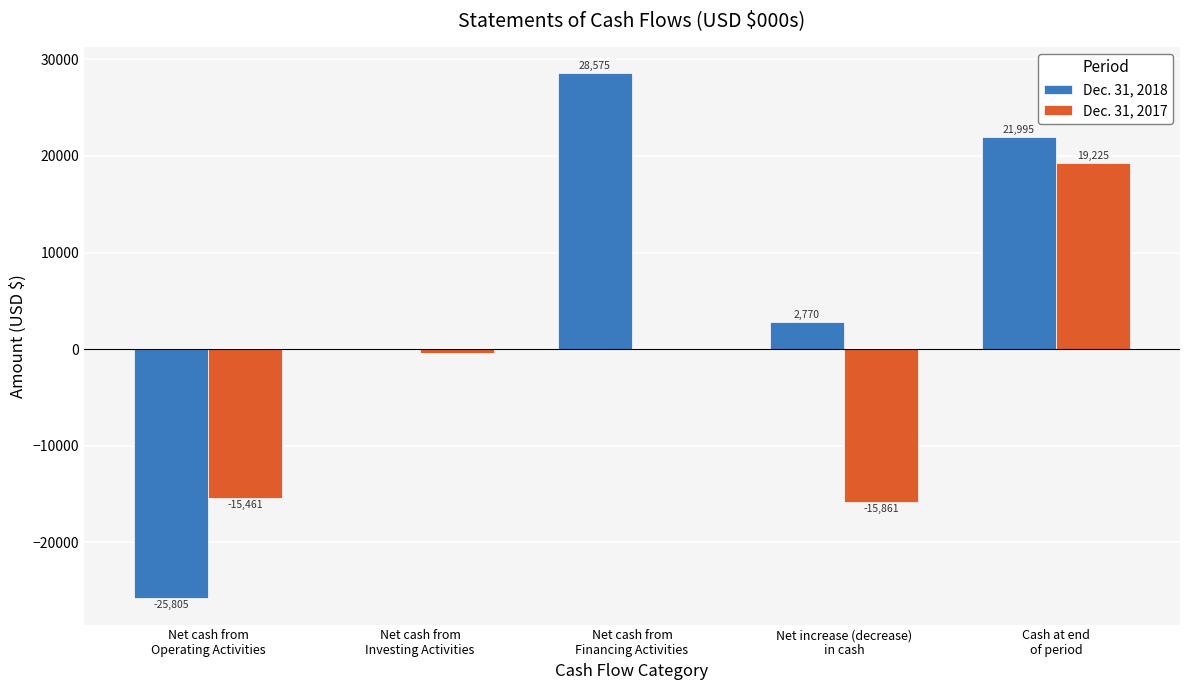

What is the total value across all series at Net cash from
Operating Activities?

-41266